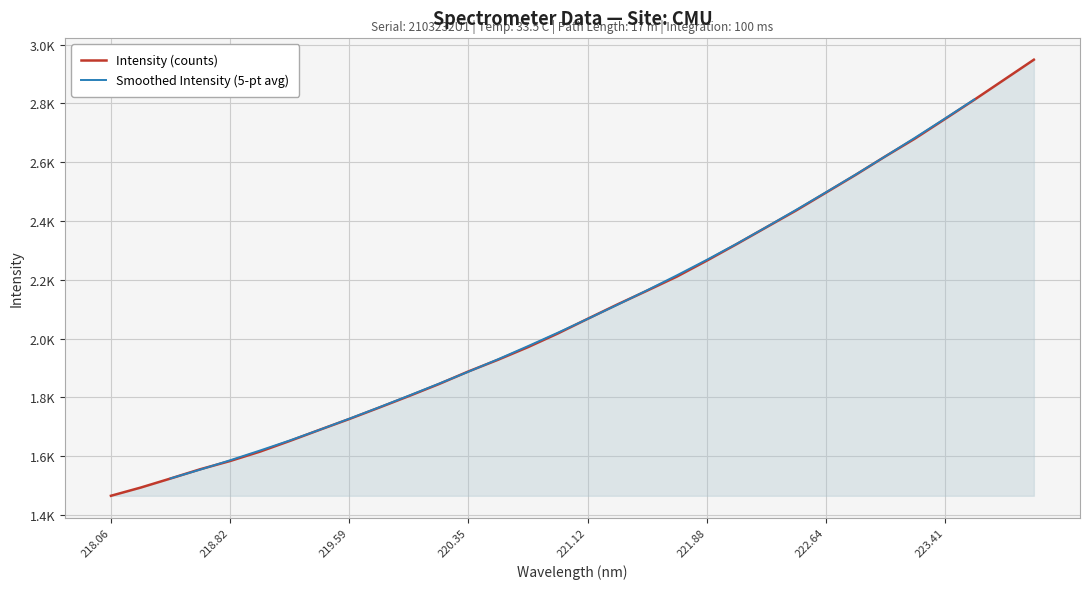

What is the maximum value shown in the chart?

2949.1